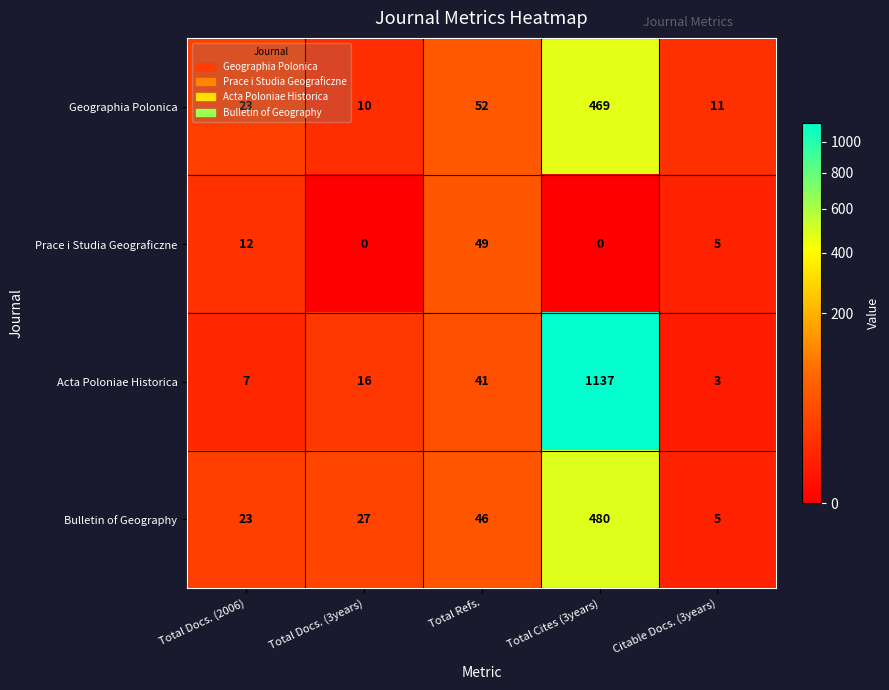

What is the difference between the Bulletin of Geography values at Citable Docs. (3years) and Total Cites (3years)?

475